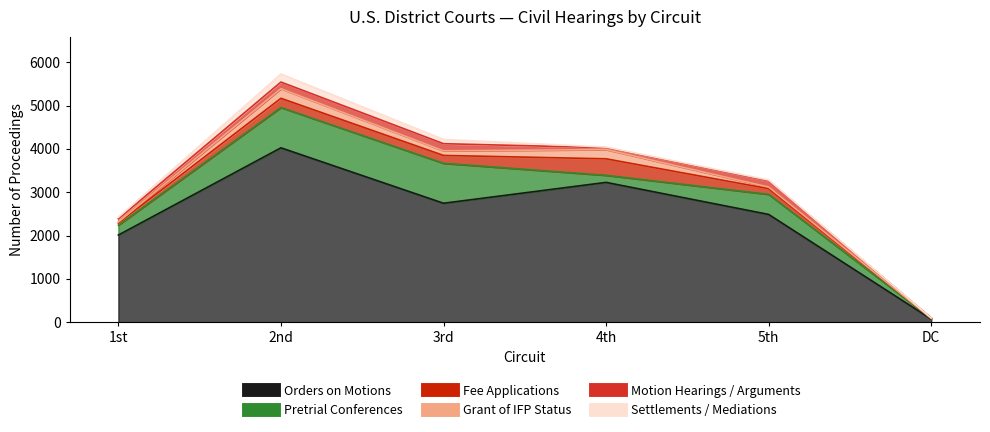

True or false: Orders on Motions and Pretrial Conferences cross at least once.

False